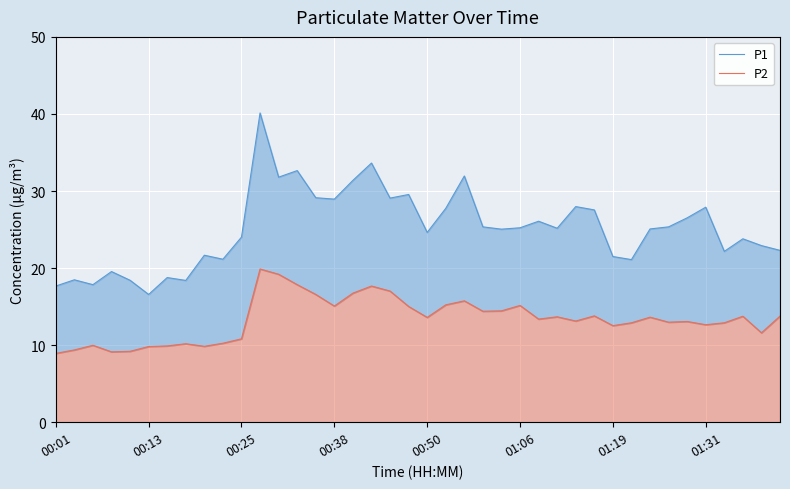

Which series has the largest total across all categories?

P1